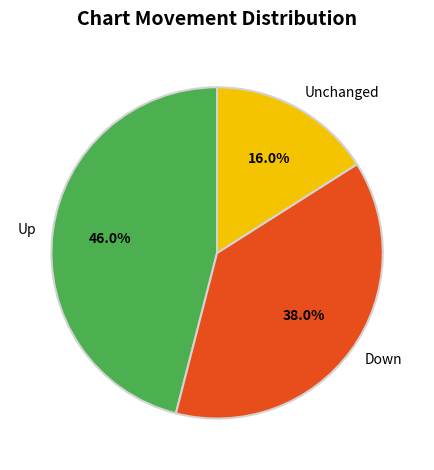

Count the number of slices in the pie.

3